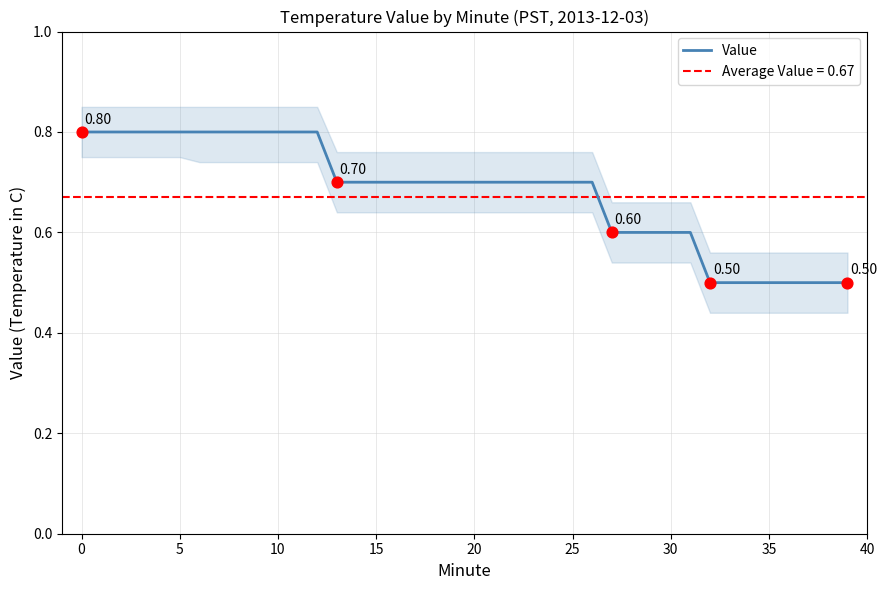

Which has a higher value, 15 or 16?

15